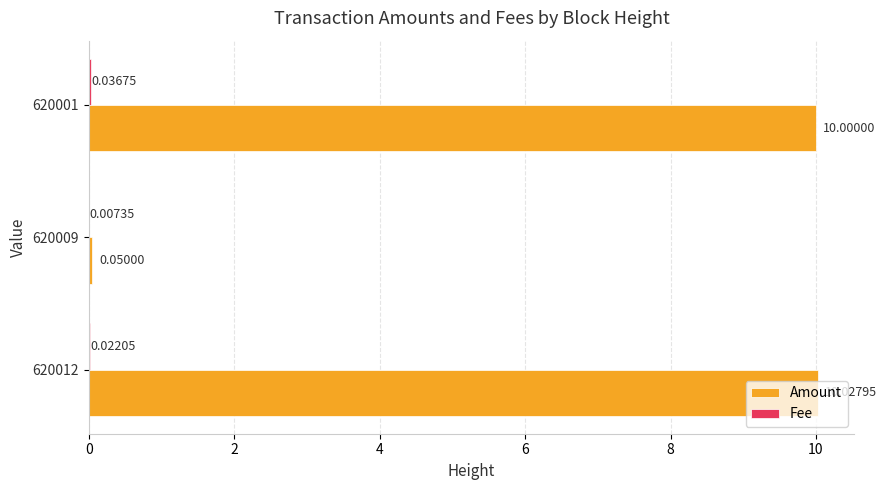

What is the average value of the Amount series?

6.7